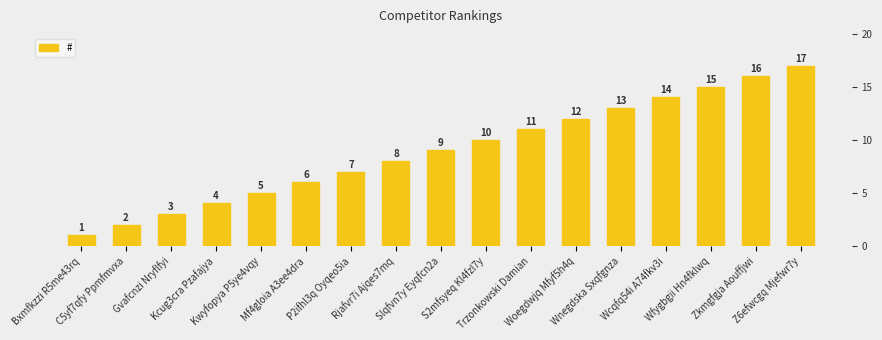

Which category has the lowest value across all series?

Bxmfkzzi R5me43rq